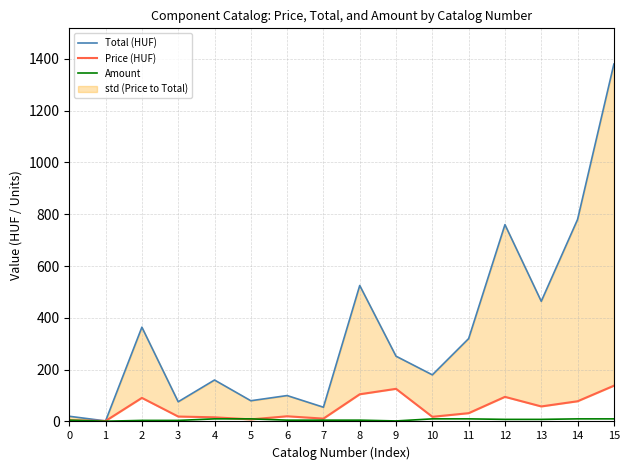

At which category does Amount reach its first local valley?

1